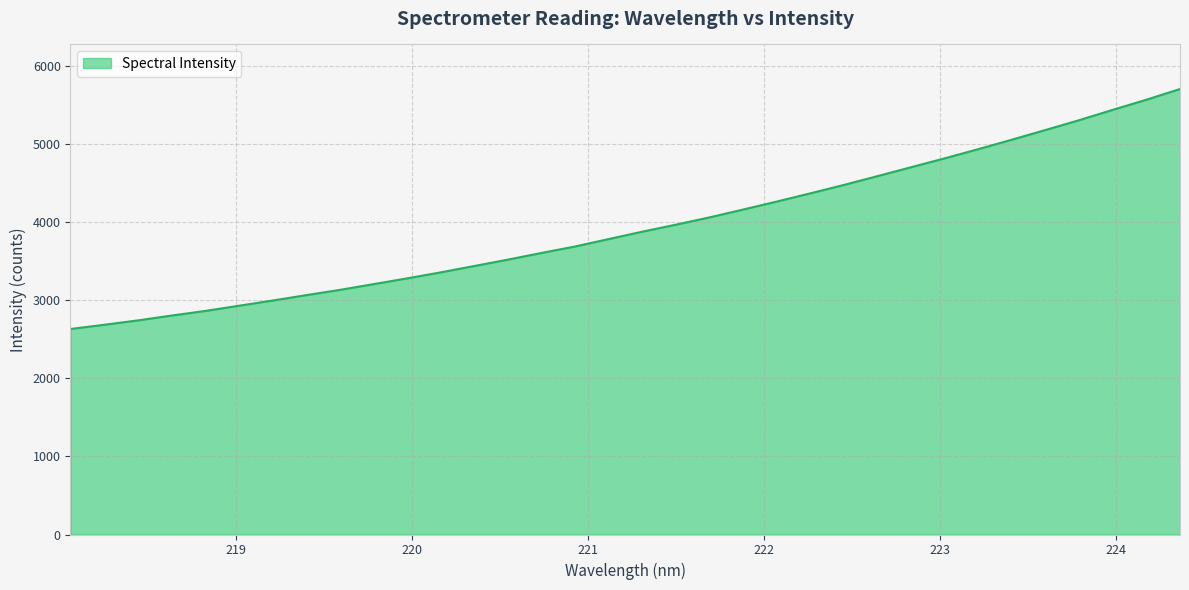

Does the chart display data point markers on the line(s)?

No